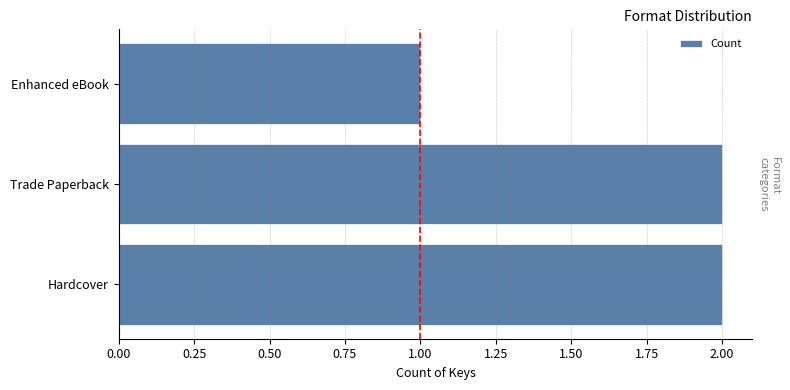

The value at Enhanced eBook is 1. True or false?

True